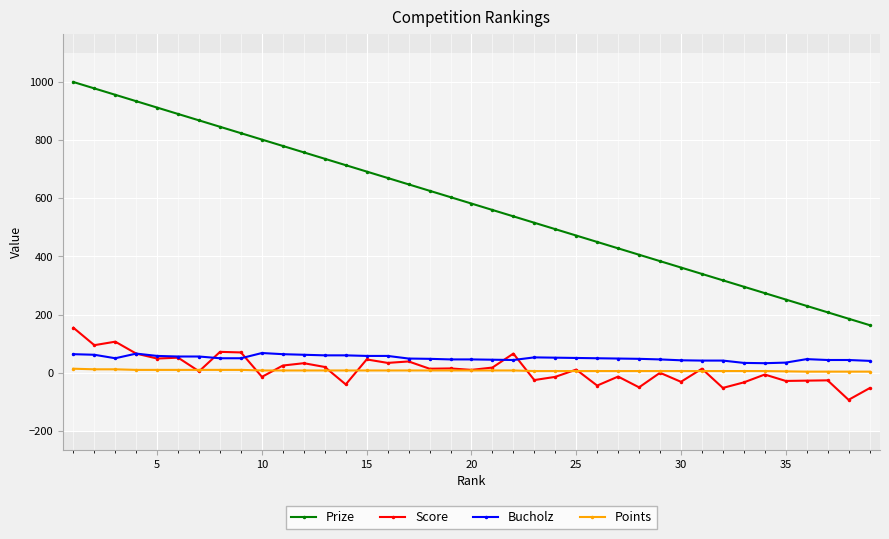

Which series has the largest range (max minus min)?

Prize